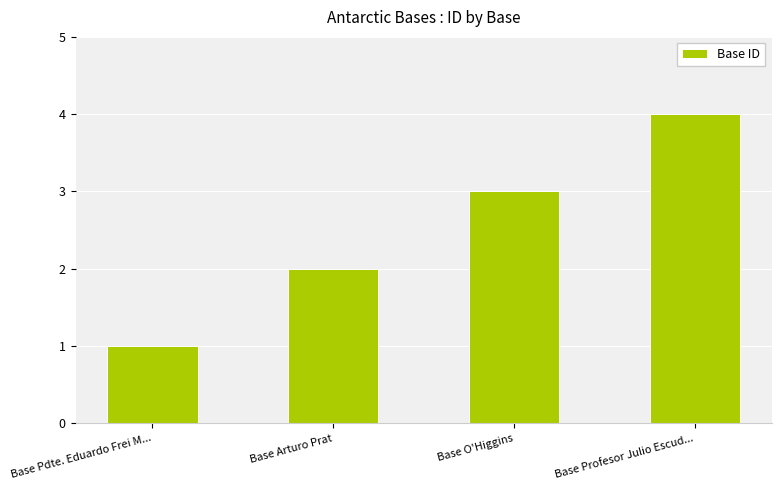

What is the maximum value shown in the chart?

4